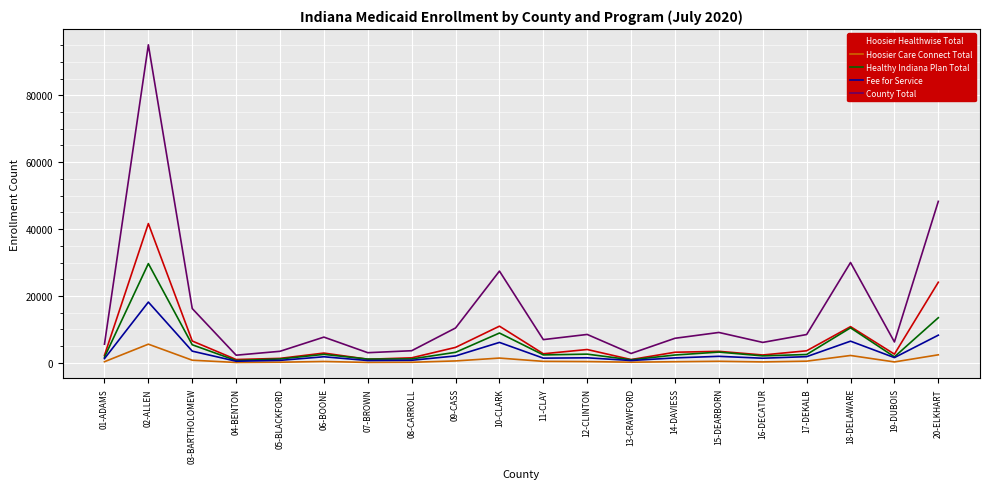

Which category has the highest value across all series?

02-ALLEN